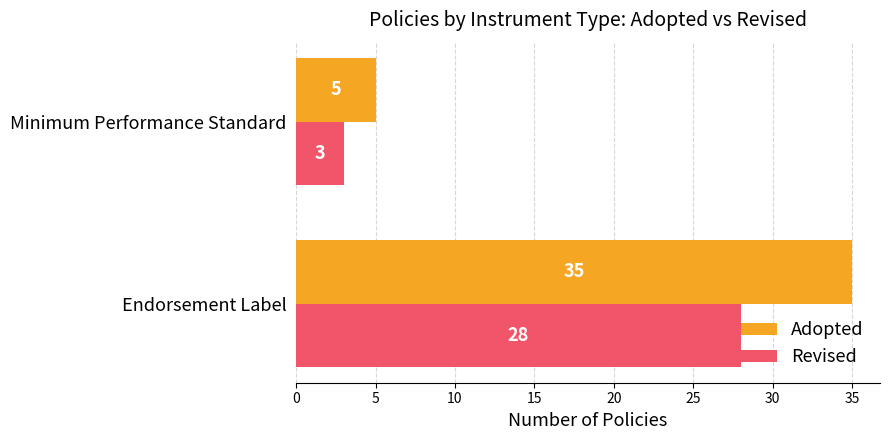

What is the sum of the Revised values at Minimum Performance Standard and Endorsement Label?

31